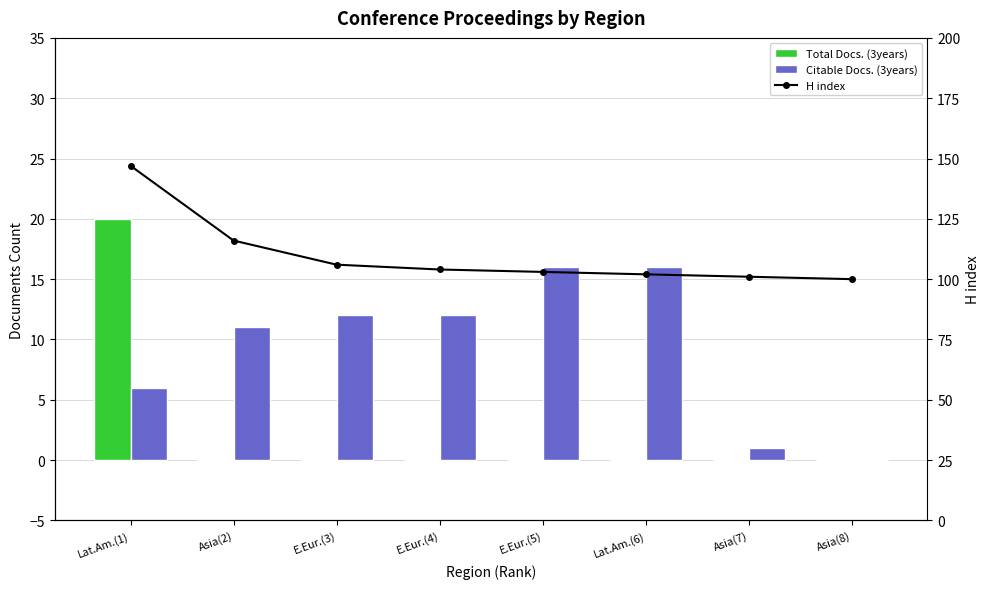

Count the number of data series in this chart.

3